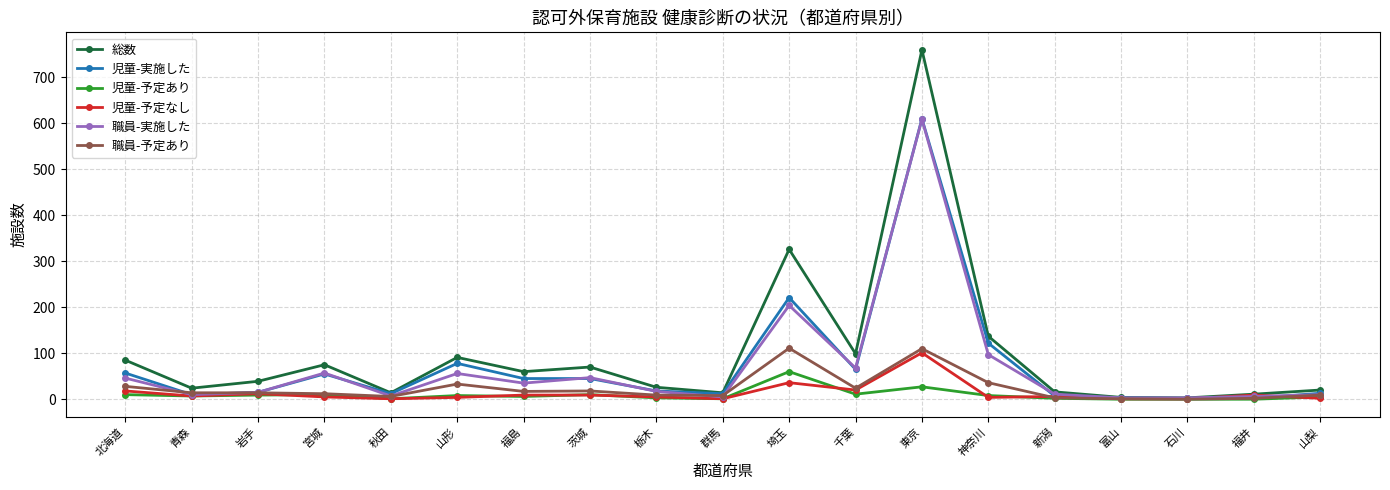

Which series has the largest range (max minus min)?

総数